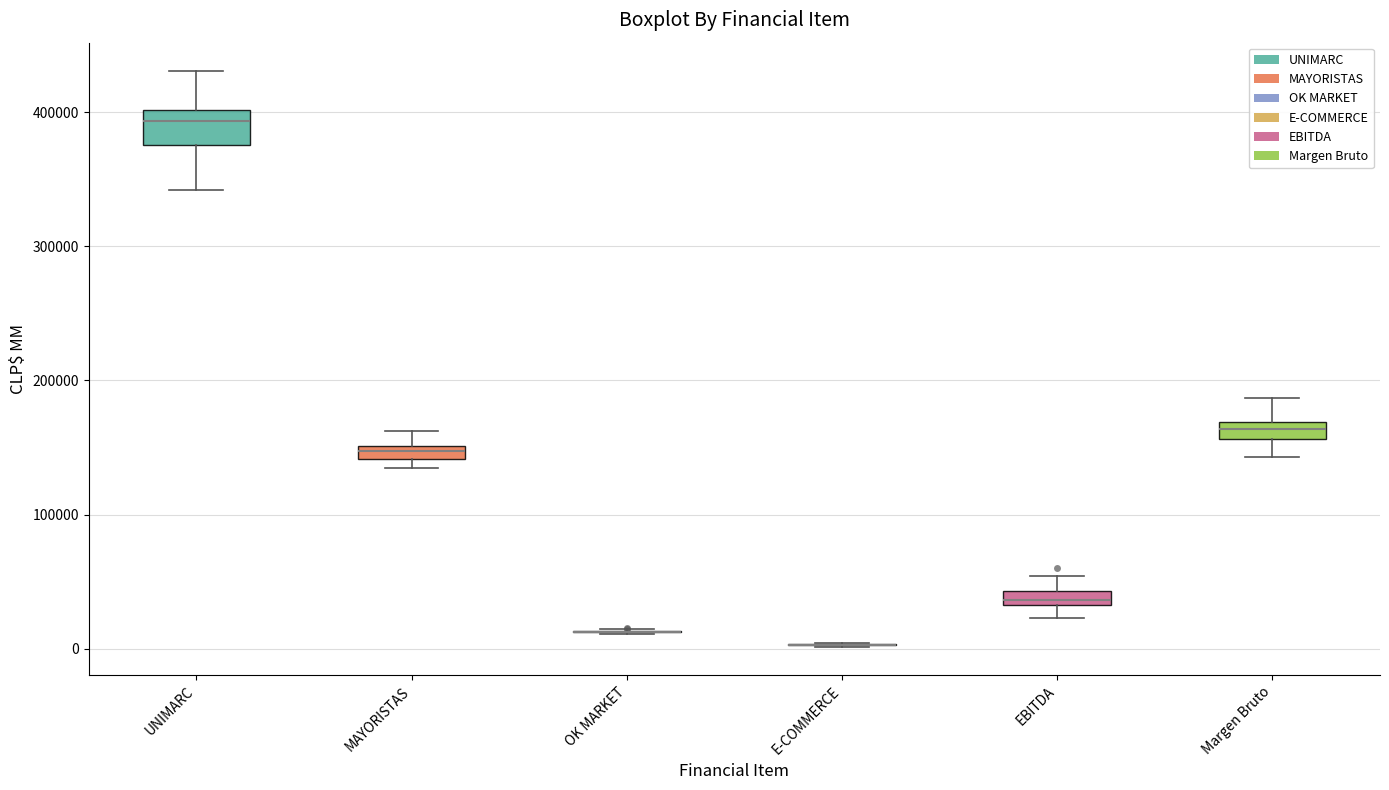

Which box is the tallest, from its lower edge to its upper edge?

UNIMARC